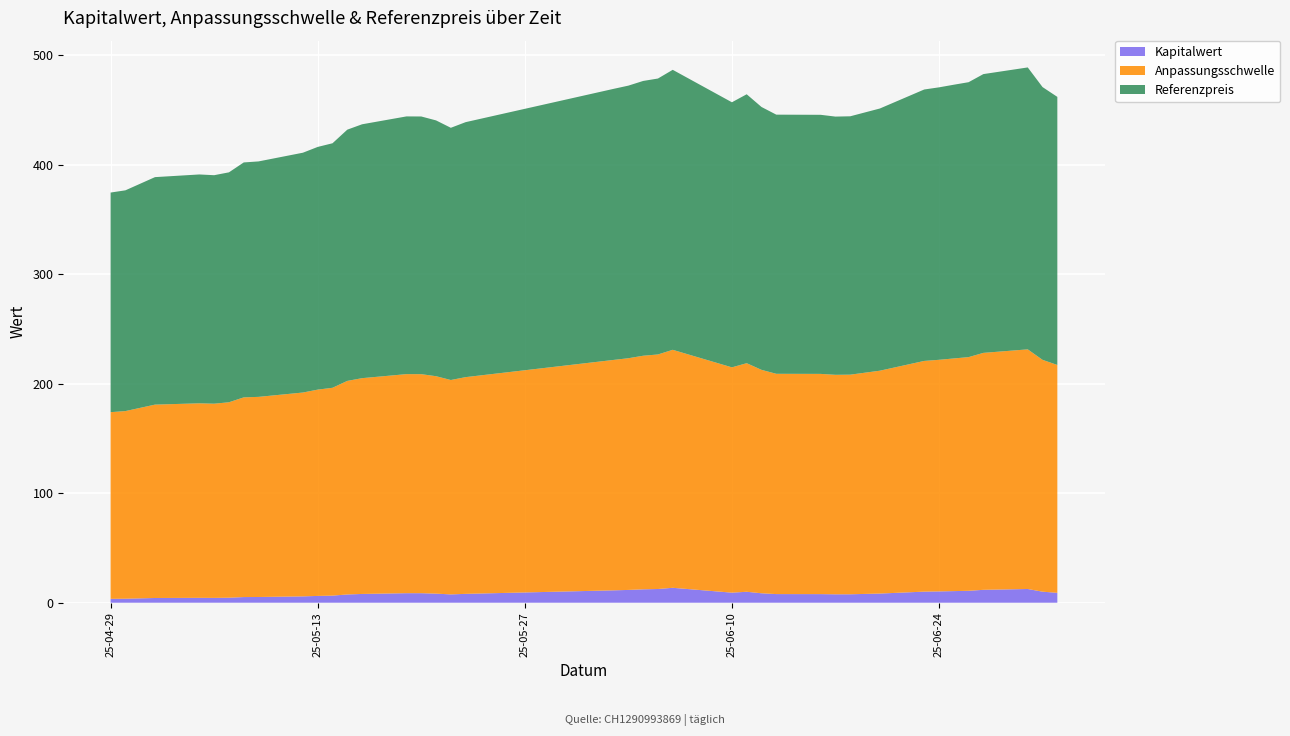

Reading left to right, extract all data points from this chart.

Kapitalwert: 2025-04-29=3.5	2025-04-30=3.7	2025-05-02=4.3	2025-05-05=4.5	2025-05-06=4.4	2025-05-07=4.6	2025-05-08=5.2	2025-05-09=5.2	2025-05-12=5.8	2025-05-13=6.2	2025-05-14=6.5	2025-05-15=7.5	2025-05-16=8.0	2025-05-19=8.7	2025-05-20=8.7	2025-05-21=8.3	2025-05-22=7.6	2025-05-23=8.1	2025-06-02=11.3	2025-06-03=11.7	2025-06-04=12.2	2025-06-05=12.5	2025-06-06=13.6	2025-06-10=9.2	2025-06-11=10.0	2025-06-12=8.6	2025-06-13=7.9	2025-06-16=7.9	2025-06-17=7.7	2025-06-18=7.7	2025-06-20=8.4	2025-06-23=10.1	2025-06-24=10.3	2025-06-25=10.6	2025-06-26=10.9	2025-06-27=11.8	2025-06-30=12.5	2025-07-01=10.1	2025-07-02=9.0
Anpassungsschwelle: 2025-04-29=170.4	2025-04-30=171.3	2025-05-02=176.5	2025-05-05=177.6	2025-05-06=177.3	2025-05-07=178.4	2025-05-08=182.3	2025-05-09=182.7	2025-05-12=186.1	2025-05-13=188.3	2025-05-14=189.8	2025-05-15=195.0	2025-05-16=197.0	2025-05-19=200.0	2025-05-20=200.0	2025-05-21=198.5	2025-05-22=195.7	2025-05-23=197.9	2025-06-02=210.4	2025-06-03=211.5	2025-06-04=213.2	2025-06-05=214.1	2025-06-06=217.3	2025-06-10=205.7	2025-06-11=208.7	2025-06-12=204.0	2025-06-13=201.1	2025-06-16=201.1	2025-06-17=200.4	2025-06-18=200.5	2025-06-20=203.5	2025-06-23=210.6	2025-06-24=211.4	2025-06-25=212.4	2025-06-26=213.3	2025-06-27=216.3	2025-06-30=218.8	2025-07-01=211.7	2025-07-02=208.0
Referenzpreis: 2025-04-29=200.5	2025-04-30=201.5	2025-05-02=207.7	2025-05-05=208.9	2025-05-06=208.6	2025-05-07=209.9	2025-05-08=214.5	2025-05-09=215.0	2025-05-12=218.9	2025-05-13=221.6	2025-05-14=223.2	2025-05-15=229.4	2025-05-16=231.8	2025-05-19=235.3	2025-05-20=235.3	2025-05-21=233.5	2025-05-22=230.3	2025-05-23=232.8	2025-06-02=247.5	2025-06-03=248.9	2025-06-04=250.9	2025-06-05=251.9	2025-06-06=255.6	2025-06-10=242.0	2025-06-11=245.5	2025-06-12=240.0	2025-06-13=236.6	2025-06-16=236.5	2025-06-17=235.8	2025-06-18=235.9	2025-06-20=239.4	2025-06-23=247.8	2025-06-24=248.8	2025-06-25=249.9	2025-06-26=251.0	2025-06-27=254.5	2025-06-30=257.4	2025-07-01=249.0	2025-07-02=244.8